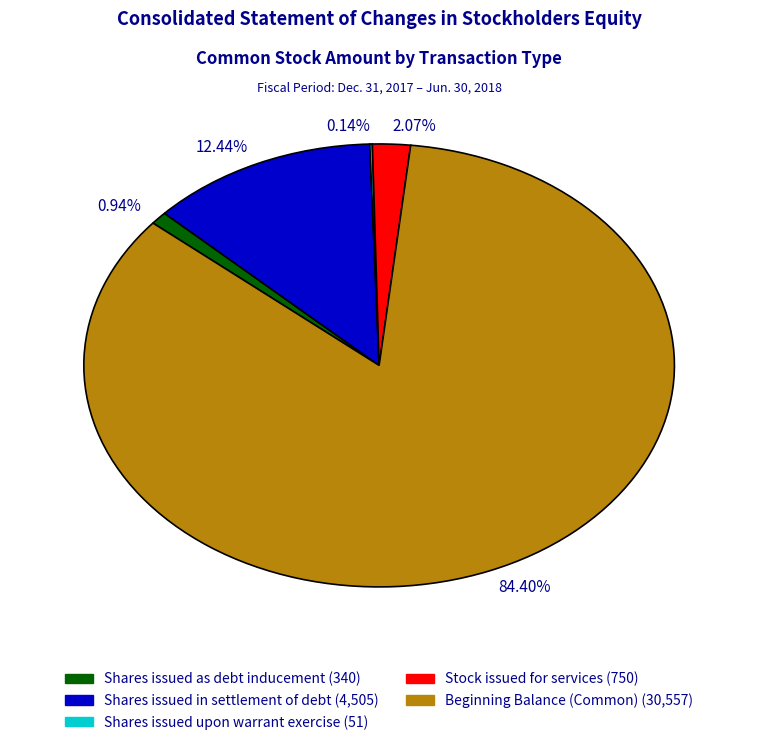

Between 12.44% and 2.07%, which is larger?

12.44%